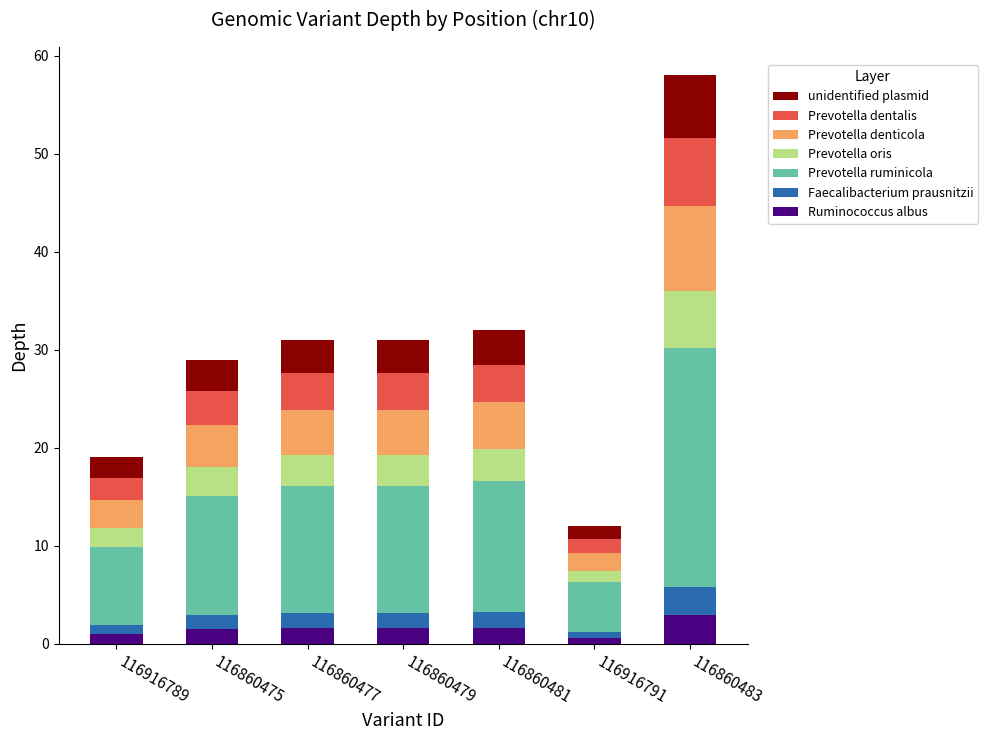

What is the difference between the maximum and minimum values in the Ruminococcus albus series?

2.3